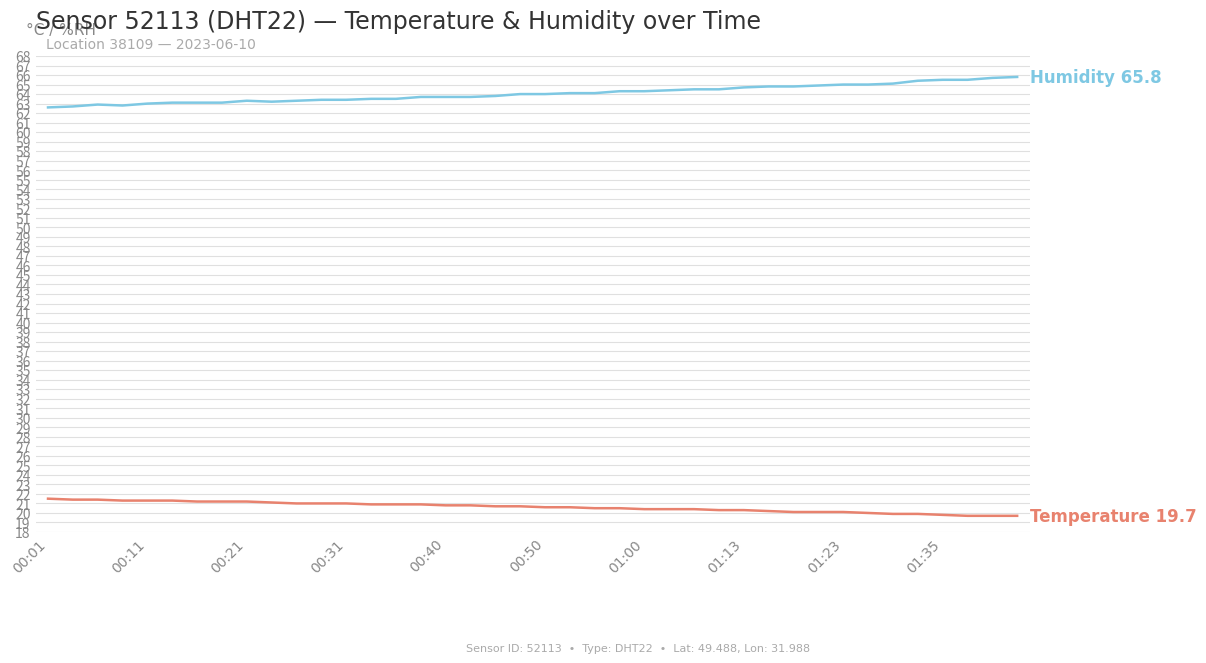

What is the maximum value shown in the chart?

65.8